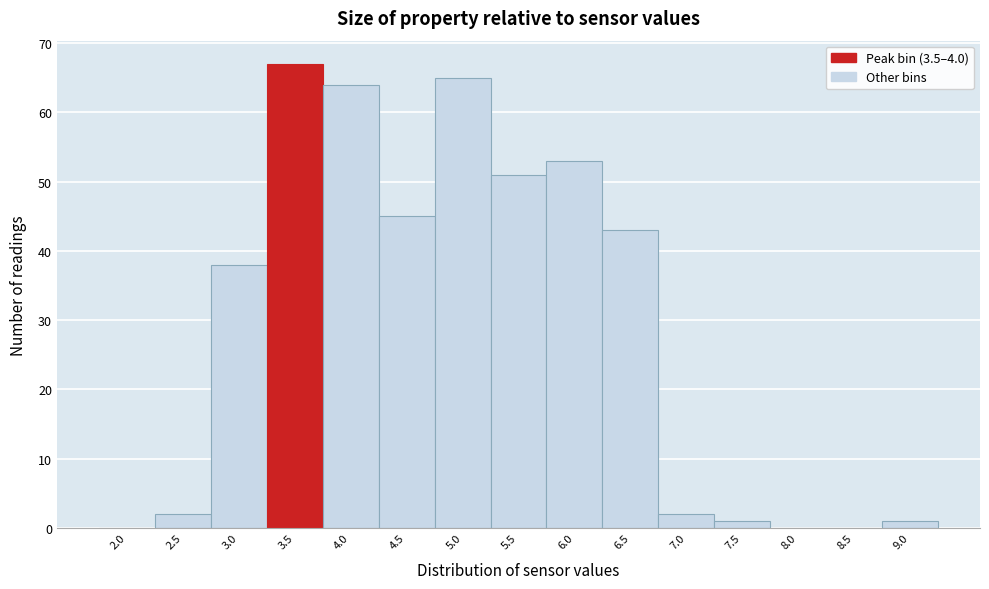

Reading right to left, what are all the values shown in this chart?

9.0=1	8.5=0	8.0=0	7.5=1	7.0=2	6.5=43	6.0=53	5.5=51	5.0=65	4.5=45	4.0=64	3.5=67	3.0=38	2.5=2	2.0=0